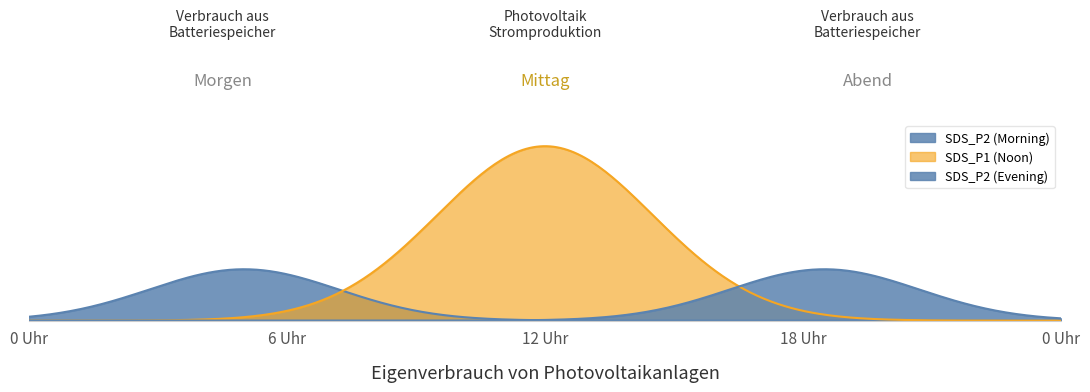

Is the value of SDS_P2 at 20:00 greater than the value of SDS_P1 at 06:00?

No